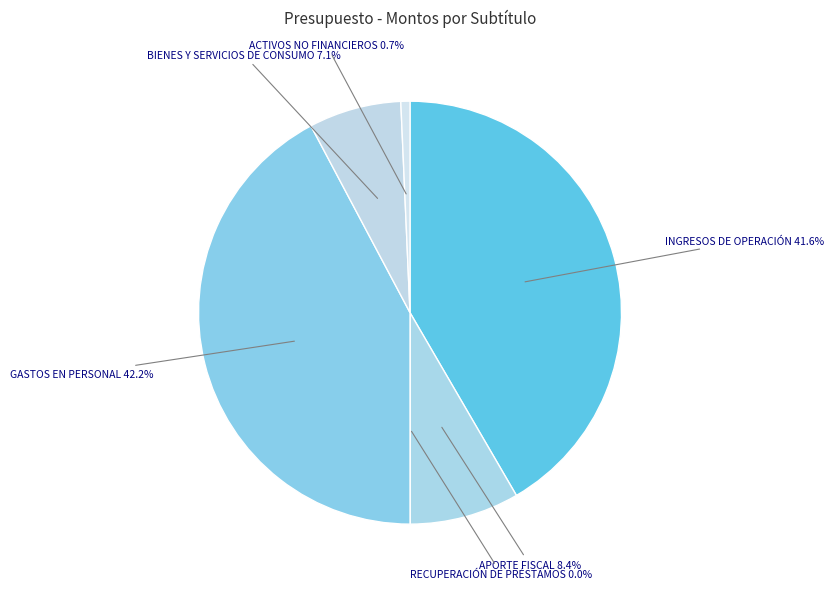

Count the number of slices in the pie.

6